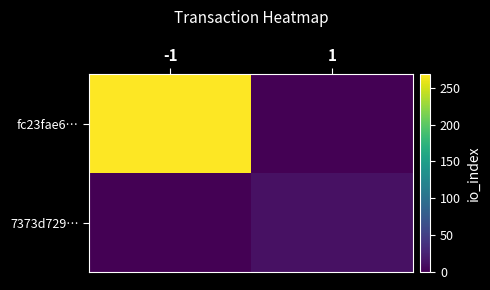

What is the total value across all series at -1?

268